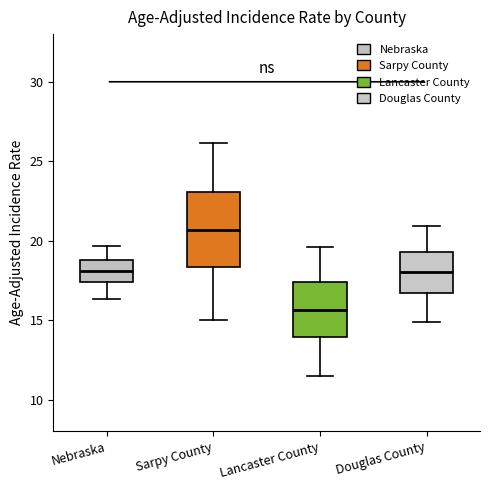

Reading left to right, transcribe this box plot: for each box, give where its median line is, the range the box spans, and where its two whiskers end, as read against the y-axis. The values are not printed on the chart, so give them approximately, as read against the axis.

Nebraska: median 18.0, box 17.5 to 19.0, whiskers 16.5 to 19.5
Sarpy County: median 20.5, box 18.5 to 23.0, whiskers 15.0 to 26.0
Lancaster County: median 15.5, box 14.0 to 17.5, whiskers 11.5 to 19.5
Douglas County: median 18.0, box 16.5 to 19.5, whiskers 15.0 to 21.0